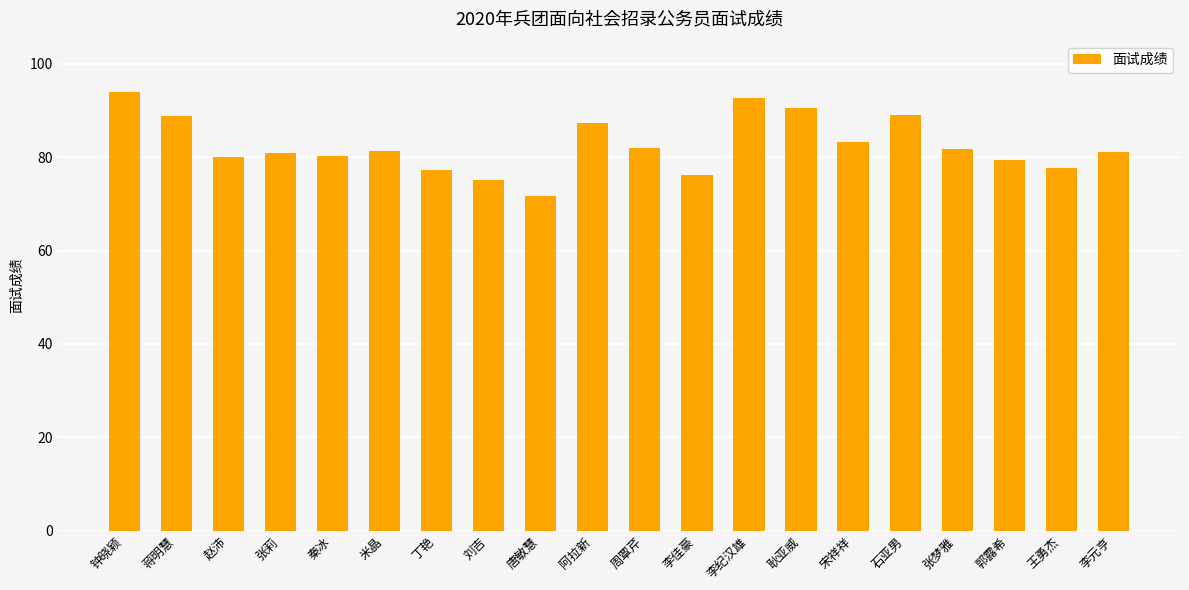

What is the ratio of the value at 郭露希 to the value at 秦冰?

1.0